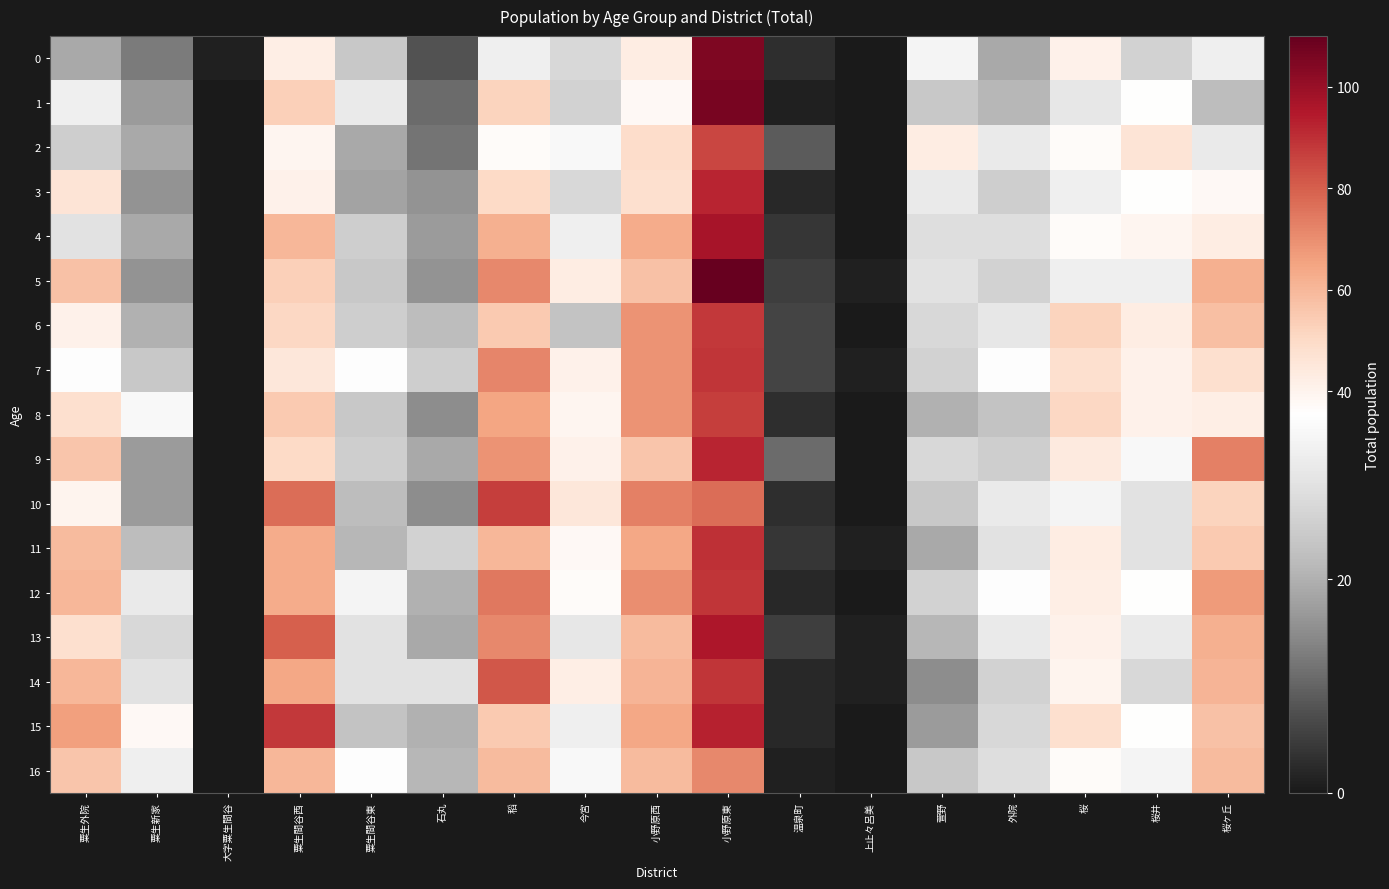

At how many categories does at least one series exceed 47?

7